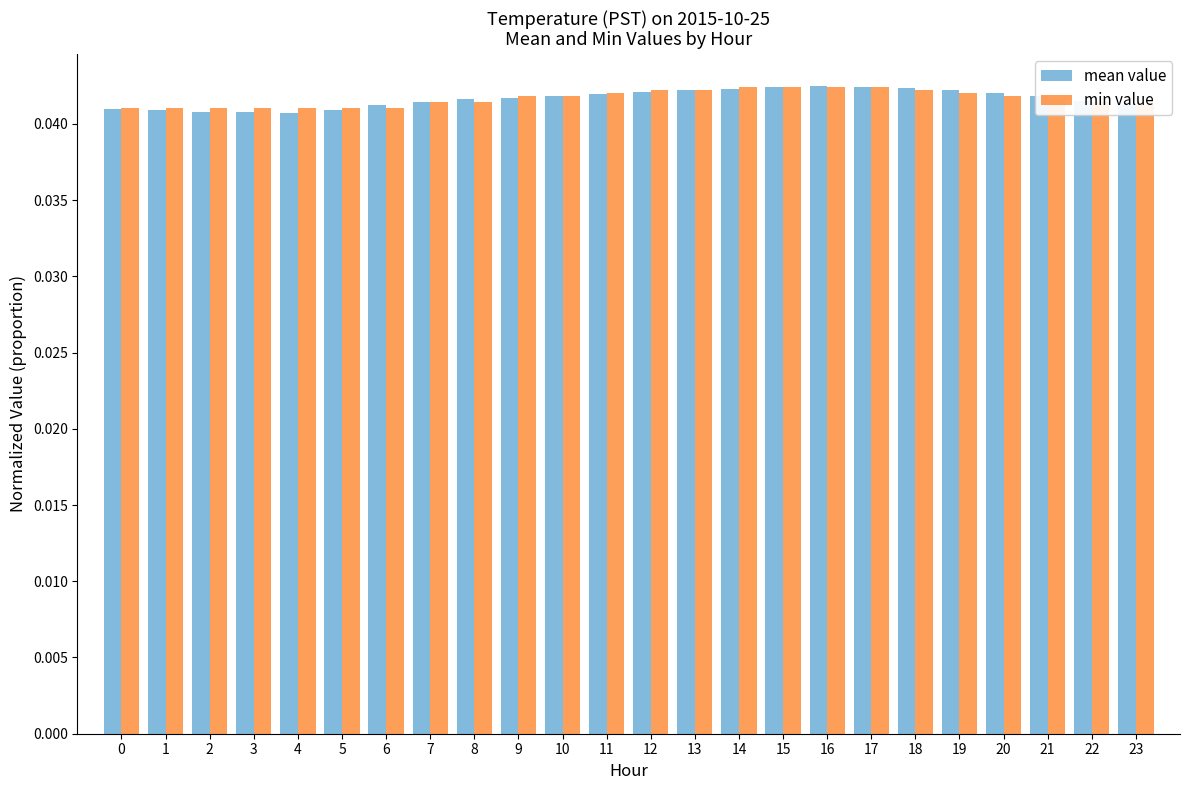

How many groups of bars are there?

24